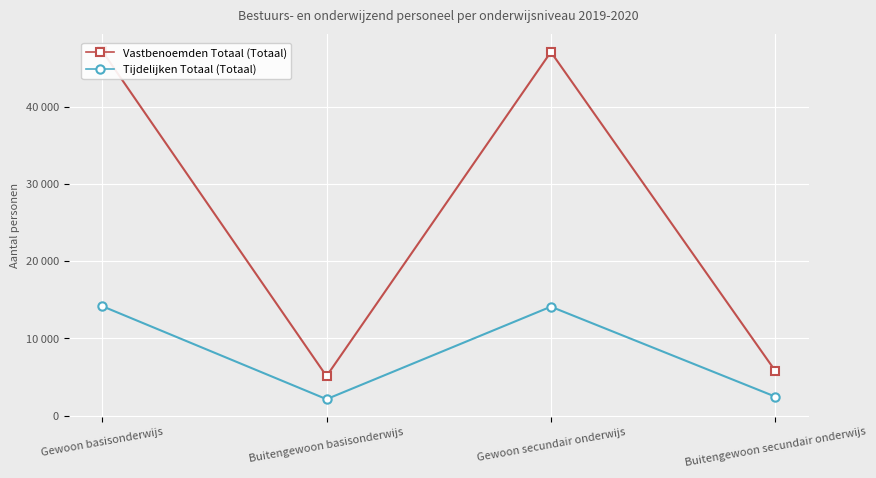

Reading left to right, what are all the values shown in this chart?

Vastbenoemden Totaal (Totaal): 47210	5111	47082	5802
Tijdelijken Totaal (Totaal): 14174	2130	14105	2461